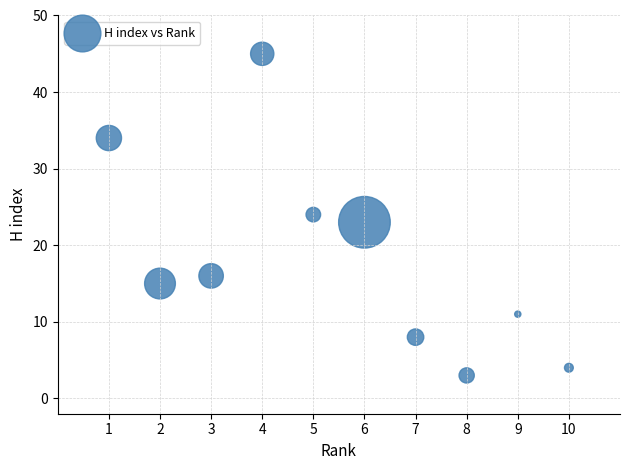

What is the average X value?

6